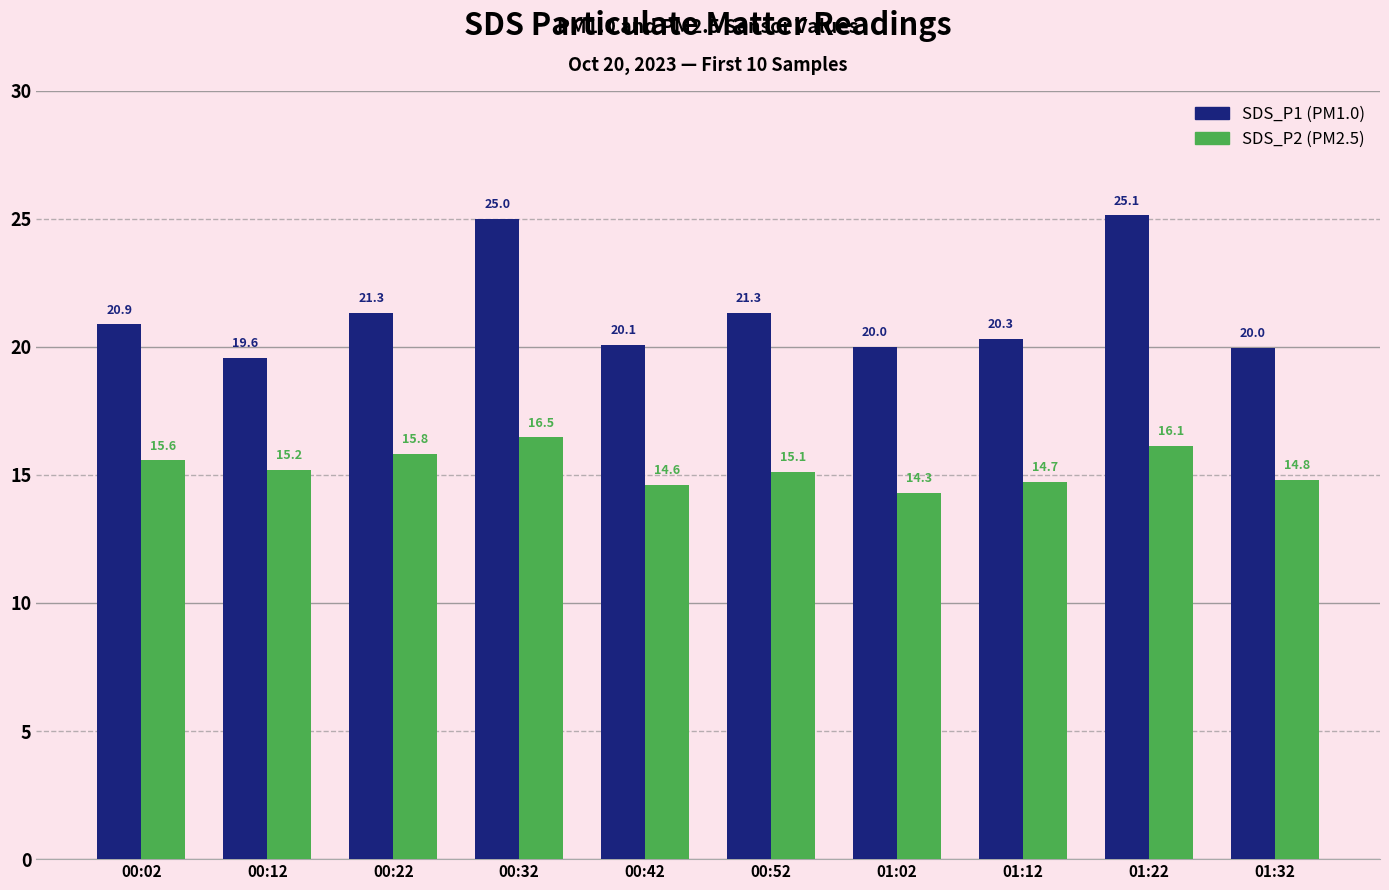

What is the difference between the highest and lowest values at 01:02?

5.7